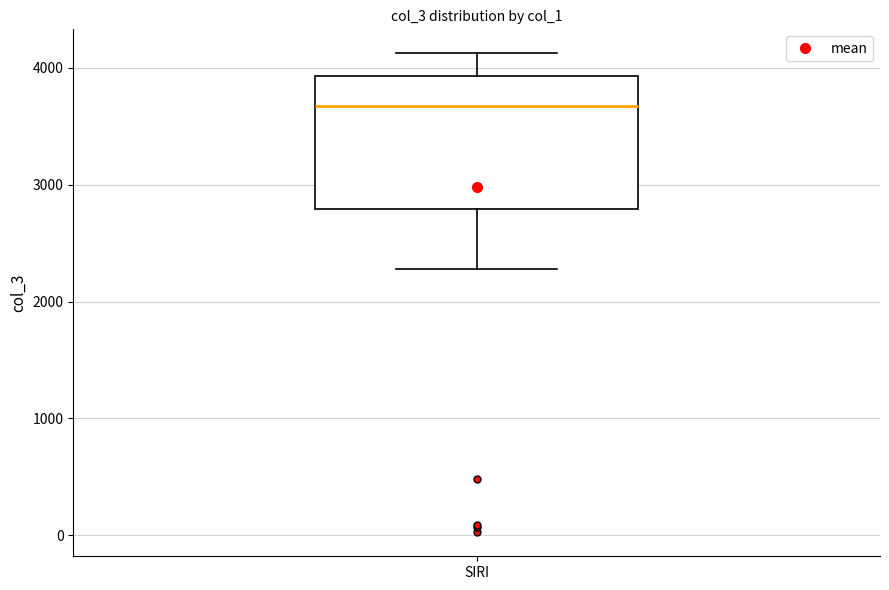

Where is the lower edge of the box for SIRI on the y-axis? The values are not printed on the chart, so give them approximately, as read against the axis.

2800